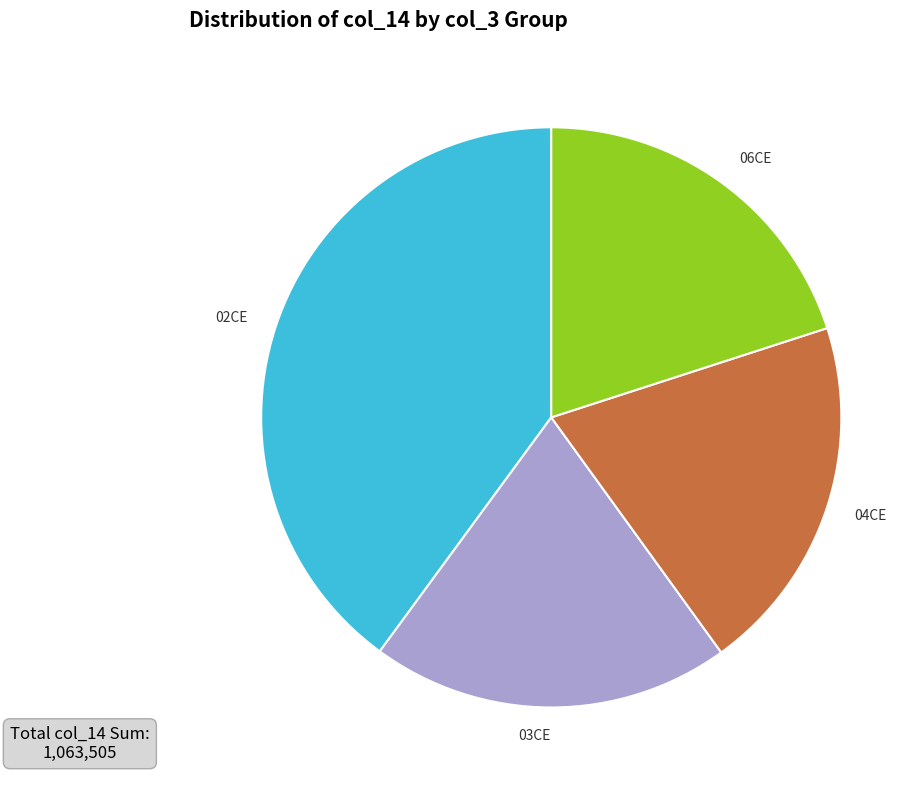

Combined, do 02CE and 03CE account for over 50%?

Yes